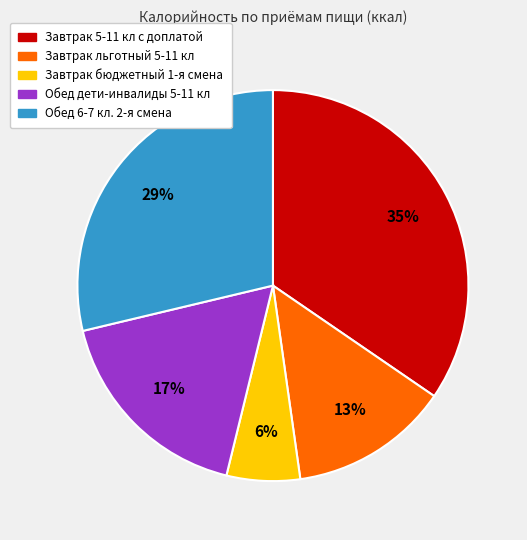

Combined, do Обед дети-инвалиды 5-11 кл and Завтрак льготный 5-11 кл account for over 50%?

No